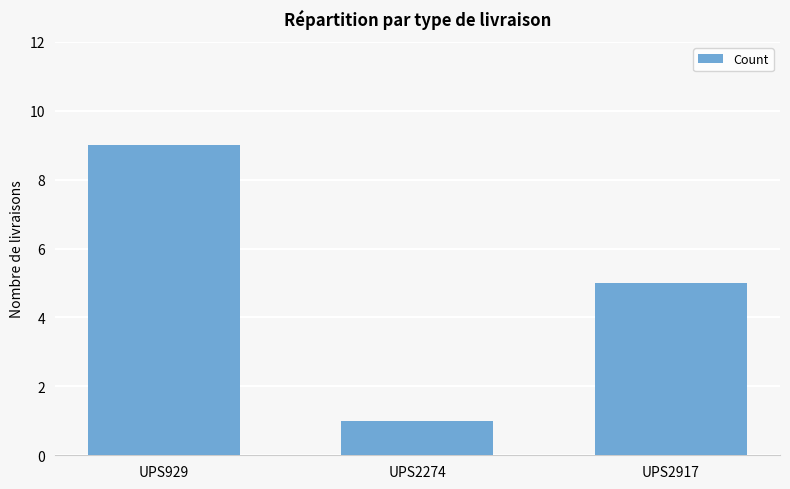

Reading right to left, what are all the values shown in this chart?

5	1	9